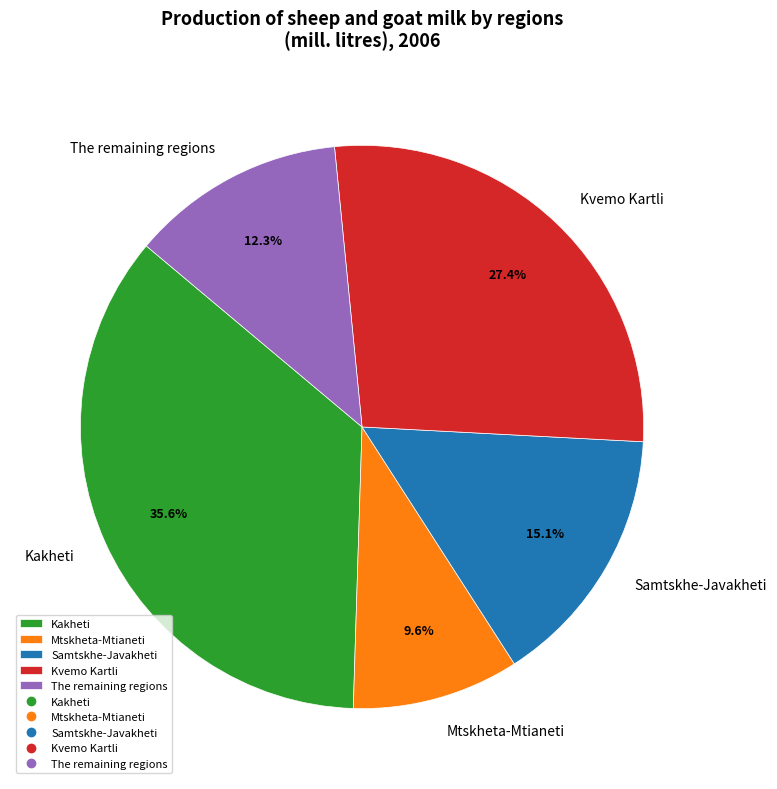

Is there any slice that represents more than half of the pie?

No